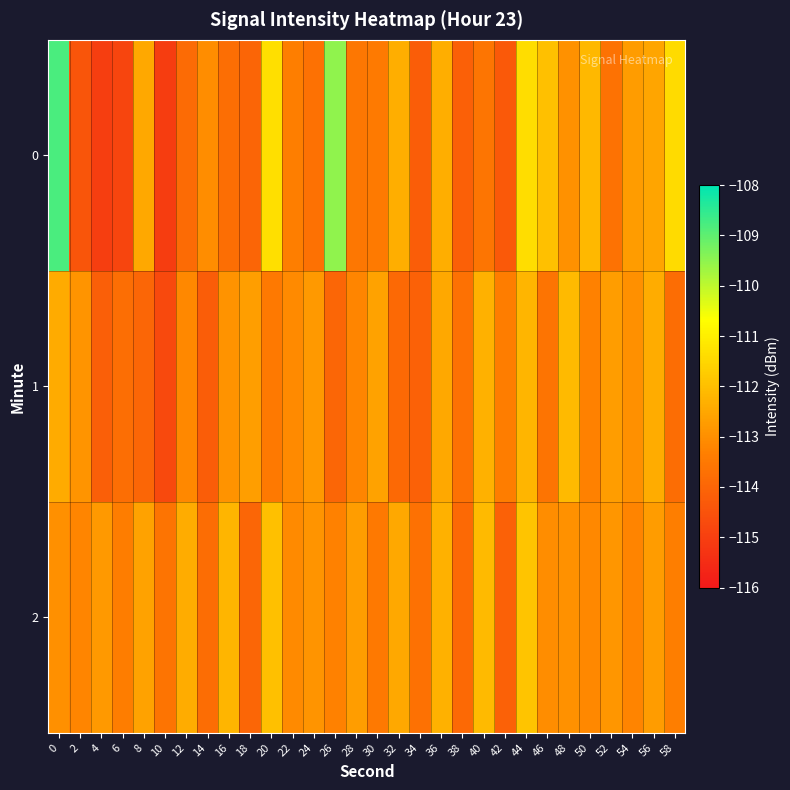

Reading right to left, list all the values displayed in this chart.

0: 58=-111.4	56=-112.6	54=-112.7	52=-113.7	50=-112.1	48=-113.0	46=-112.0	44=-111.4	42=-114.3	40=-113.6	38=-114.1	36=-112.3	34=-114.2	32=-112.4	30=-113.5	28=-113.5	26=-109.5	24=-113.7	22=-113.4	20=-111.3	18=-114.0	16=-113.8	14=-113.1	12=-113.9	10=-115.0	8=-112.5	6=-114.8	4=-115.0	2=-114.4	0=-108.8
1: 58=-113.8	56=-112.4	54=-113.0	52=-112.7	50=-113.3	48=-112.1	46=-113.6	44=-112.2	42=-113.4	40=-112.3	38=-113.7	36=-112.5	34=-114.1	32=-113.9	30=-112.6	28=-113.2	26=-114.0	24=-112.8	22=-113.1	20=-113.5	18=-112.7	16=-112.9	14=-114.2	12=-113.1	10=-114.7	8=-114.0	6=-113.8	4=-114.2	2=-112.9	0=-112.4
2: 58=-113.3	56=-112.8	54=-113.2	52=-112.8	50=-113.2	48=-113.0	46=-113.0	44=-111.9	42=-114.1	40=-112.1	38=-113.9	36=-112.3	34=-113.7	32=-112.5	30=-113.5	28=-112.7	26=-113.3	24=-112.9	22=-113.1	20=-112.0	18=-114.0	16=-112.2	14=-113.8	12=-112.4	10=-113.6	8=-112.6	6=-113.4	4=-112.8	2=-113.2	0=-113.0